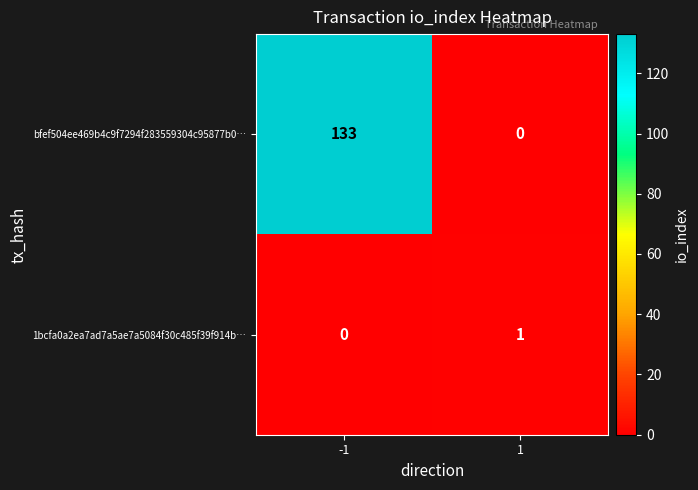

What is the difference between the highest and lowest values at -1?

133